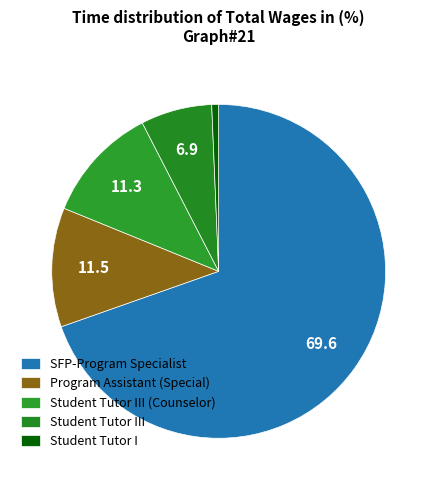

Between SFP-Program Specialist and Student Tutor I, which is larger?

SFP-Program Specialist